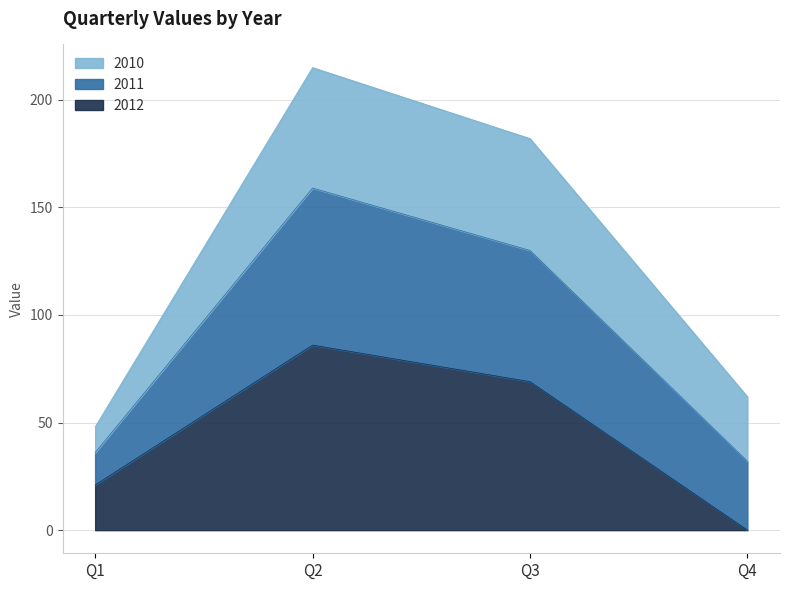

At which category is the sum across all series the highest?

Q2